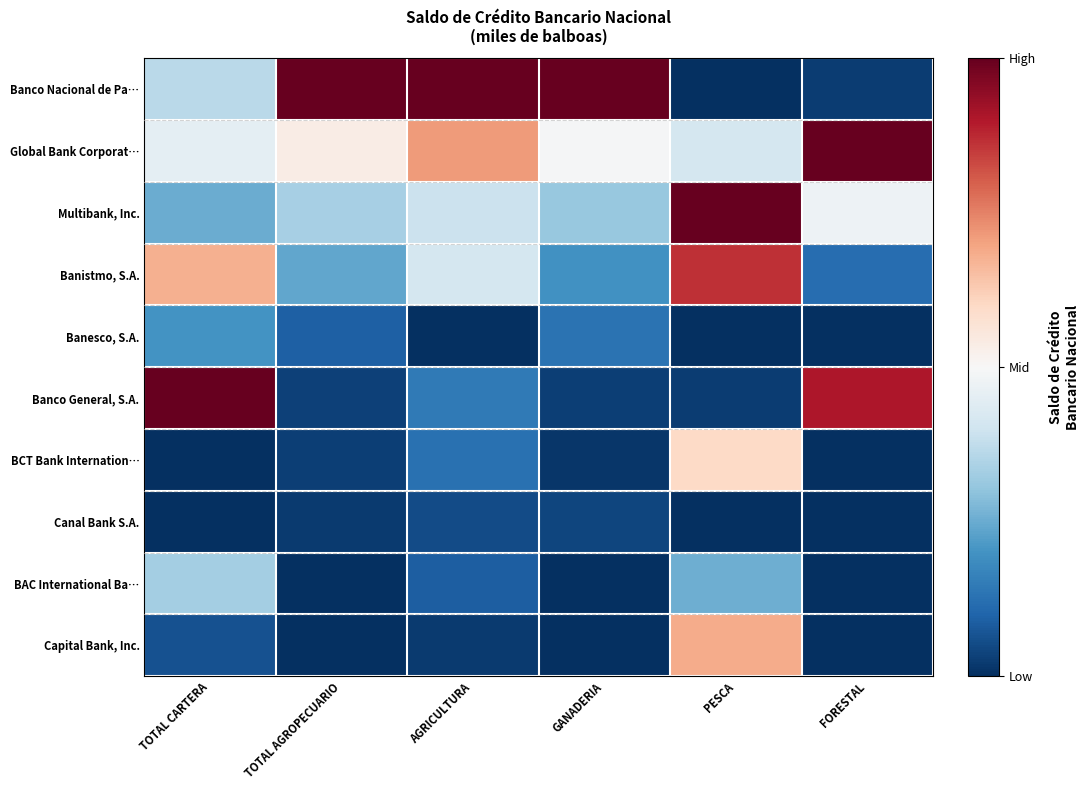

Which series has the widest spread of values?

Banco Nacional de Pa…